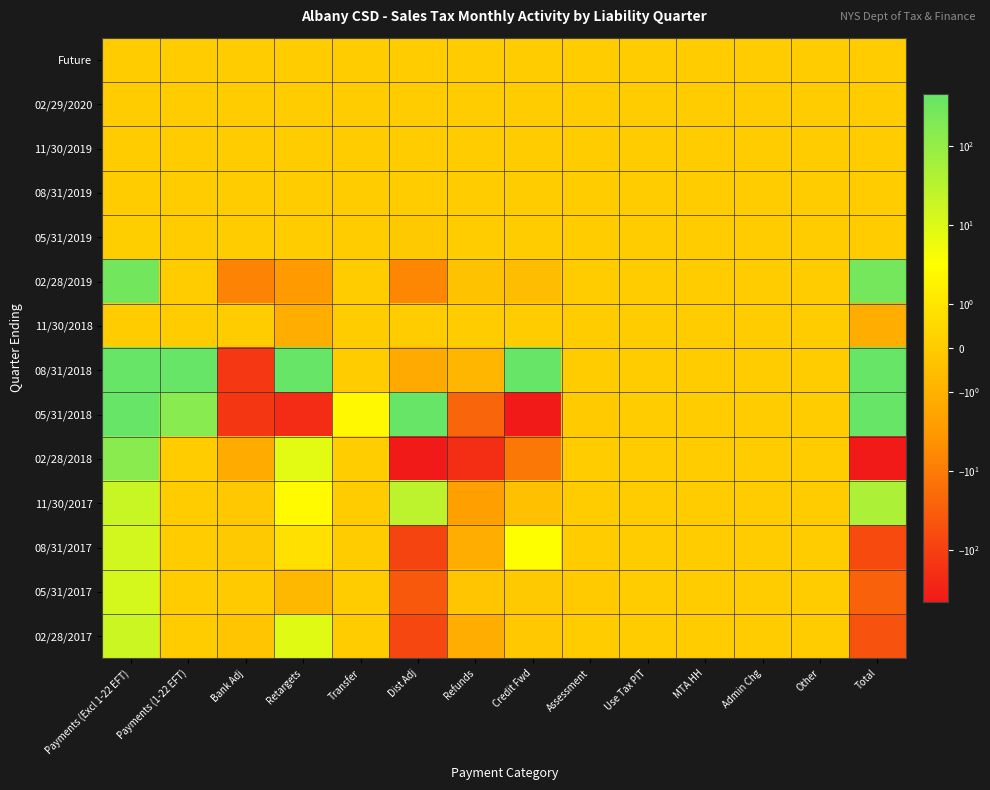

Reading left to right, transcribe all the data shown in this chart.

Future: Payments (Excl 1-22 EFT)=0.0	Payments (1-22 EFT)=0.0	Bank Adj=0.0	Retargets=0.0	Transfer=0.0	Dist Adj=0.0	Refunds=0.0	Credit Fwd=0.0	Assessment=0.0	Use Tax PIT=0.0	MTA HH=0.0	Admin Chg=0.0	Other=0.0	Total=0.0
02/29/2020: Payments (Excl 1-22 EFT)=0.0	Payments (1-22 EFT)=0.0	Bank Adj=0.0	Retargets=0.0	Transfer=0.0	Dist Adj=0.0	Refunds=0.0	Credit Fwd=0.0	Assessment=0.0	Use Tax PIT=0.0	MTA HH=0.0	Admin Chg=0.0	Other=0.0	Total=0.0
11/30/2019: Payments (Excl 1-22 EFT)=0.0	Payments (1-22 EFT)=0.0	Bank Adj=0.0	Retargets=0.0	Transfer=0.0	Dist Adj=0.0	Refunds=0.0	Credit Fwd=0.0	Assessment=0.0	Use Tax PIT=0.0	MTA HH=0.0	Admin Chg=0.0	Other=0.0	Total=0.0
08/31/2019: Payments (Excl 1-22 EFT)=0.0	Payments (1-22 EFT)=0.0	Bank Adj=0.0	Retargets=0.0	Transfer=0.0	Dist Adj=0.0	Refunds=0.0	Credit Fwd=0.0	Assessment=0.0	Use Tax PIT=0.0	MTA HH=0.0	Admin Chg=0.0	Other=0.0	Total=0.0
05/31/2019: Payments (Excl 1-22 EFT)=0.1	Payments (1-22 EFT)=0.0	Bank Adj=0.0	Retargets=0.0	Transfer=0.0	Dist Adj=-0.1	Refunds=0.0	Credit Fwd=0.0	Assessment=0.0	Use Tax PIT=0.0	MTA HH=0.0	Admin Chg=0.0	Other=0.0	Total=0.0
02/28/2019: Payments (Excl 1-22 EFT)=298.5	Payments (1-22 EFT)=0.0	Bank Adj=-7.4	Retargets=-2.8	Transfer=0.0	Dist Adj=-6.4	Refunds=-0.3	Credit Fwd=-0.6	Assessment=0.0	Use Tax PIT=0.0	MTA HH=0.0	Admin Chg=0.0	Other=0.0	Total=280.9
11/30/2018: Payments (Excl 1-22 EFT)=0.0	Payments (1-22 EFT)=0.0	Bank Adj=0.0	Retargets=-1.1	Transfer=0.0	Dist Adj=0.0	Refunds=0.0	Credit Fwd=0.0	Assessment=0.0	Use Tax PIT=0.0	MTA HH=0.0	Admin Chg=0.0	Other=0.0	Total=-1.1
08/31/2018: Payments (Excl 1-22 EFT)=447.4	Payments (1-22 EFT)=137709.9	Bank Adj=-141.5	Retargets=642.4	Transfer=0.0	Dist Adj=-1.4	Refunds=-0.8	Credit Fwd=112186.7	Assessment=0.0	Use Tax PIT=0.0	MTA HH=0.0	Admin Chg=0.0	Other=0.0	Total=250842.7
05/31/2018: Payments (Excl 1-22 EFT)=179769.3	Payments (1-22 EFT)=148.2	Bank Adj=-144.4	Retargets=-208.7	Transfer=2.3	Dist Adj=133108.9	Refunds=-24.1	Credit Fwd=-112875.4	Assessment=-0.0	Use Tax PIT=0.0	MTA HH=0.0	Admin Chg=0.0	Other=0.0	Total=199776.1
02/28/2018: Payments (Excl 1-22 EFT)=143.3	Payments (1-22 EFT)=0.0	Bank Adj=-1.3	Retargets=7.9	Transfer=0.1	Dist Adj=-470.0	Refunds=-199.1	Credit Fwd=-12.0	Assessment=0.0	Use Tax PIT=0.0	MTA HH=0.0	Admin Chg=0.0	Other=0.0	Total=-531.1
11/30/2017: Payments (Excl 1-22 EFT)=18.6	Payments (1-22 EFT)=0.0	Bank Adj=-0.1	Retargets=2.6	Transfer=0.0	Dist Adj=27.9	Refunds=-2.3	Credit Fwd=-0.4	Assessment=0.0	Use Tax PIT=0.0	MTA HH=0.0	Admin Chg=0.0	Other=0.0	Total=46.2
08/31/2017: Payments (Excl 1-22 EFT)=14.0	Payments (1-22 EFT)=0.0	Bank Adj=-0.1	Retargets=0.8	Transfer=0.0	Dist Adj=-83.4	Refunds=-1.1	Credit Fwd=3.1	Assessment=0.0	Use Tax PIT=0.0	MTA HH=0.0	Admin Chg=0.0	Other=0.0	Total=-66.7
05/31/2017: Payments (Excl 1-22 EFT)=12.8	Payments (1-22 EFT)=0.0	Bank Adj=-0.0	Retargets=-0.7	Transfer=0.0	Dist Adj=-39.6	Refunds=-0.2	Credit Fwd=-0.1	Assessment=-0.0	Use Tax PIT=0.0	MTA HH=0.0	Admin Chg=0.0	Other=0.0	Total=-27.9
02/28/2017: Payments (Excl 1-22 EFT)=16.8	Payments (1-22 EFT)=0.0	Bank Adj=-0.3	Retargets=8.6	Transfer=0.0	Dist Adj=-74.0	Refunds=-1.1	Credit Fwd=-0.1	Assessment=0.0	Use Tax PIT=0.0	MTA HH=0.0	Admin Chg=0.0	Other=0.0	Total=-50.2